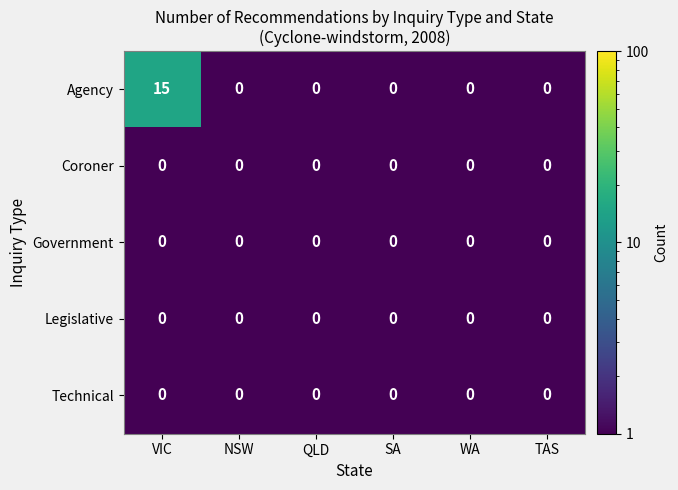

True or false: Agency has a value of -6 at TAS.

False